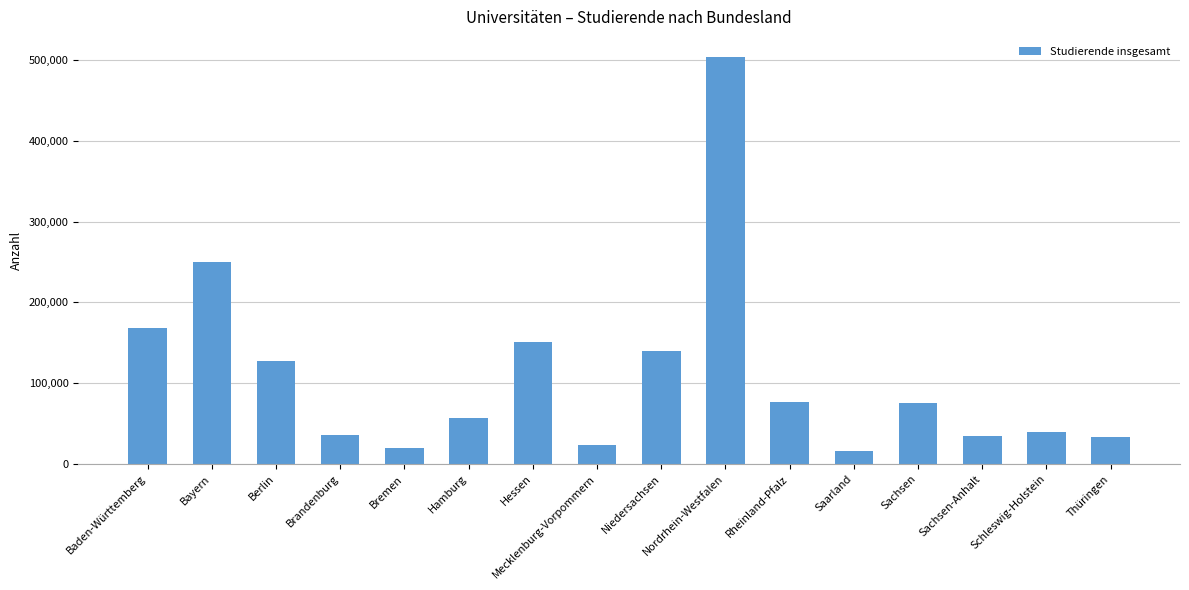

What is the change in value from Hessen to Saarland?

-134849